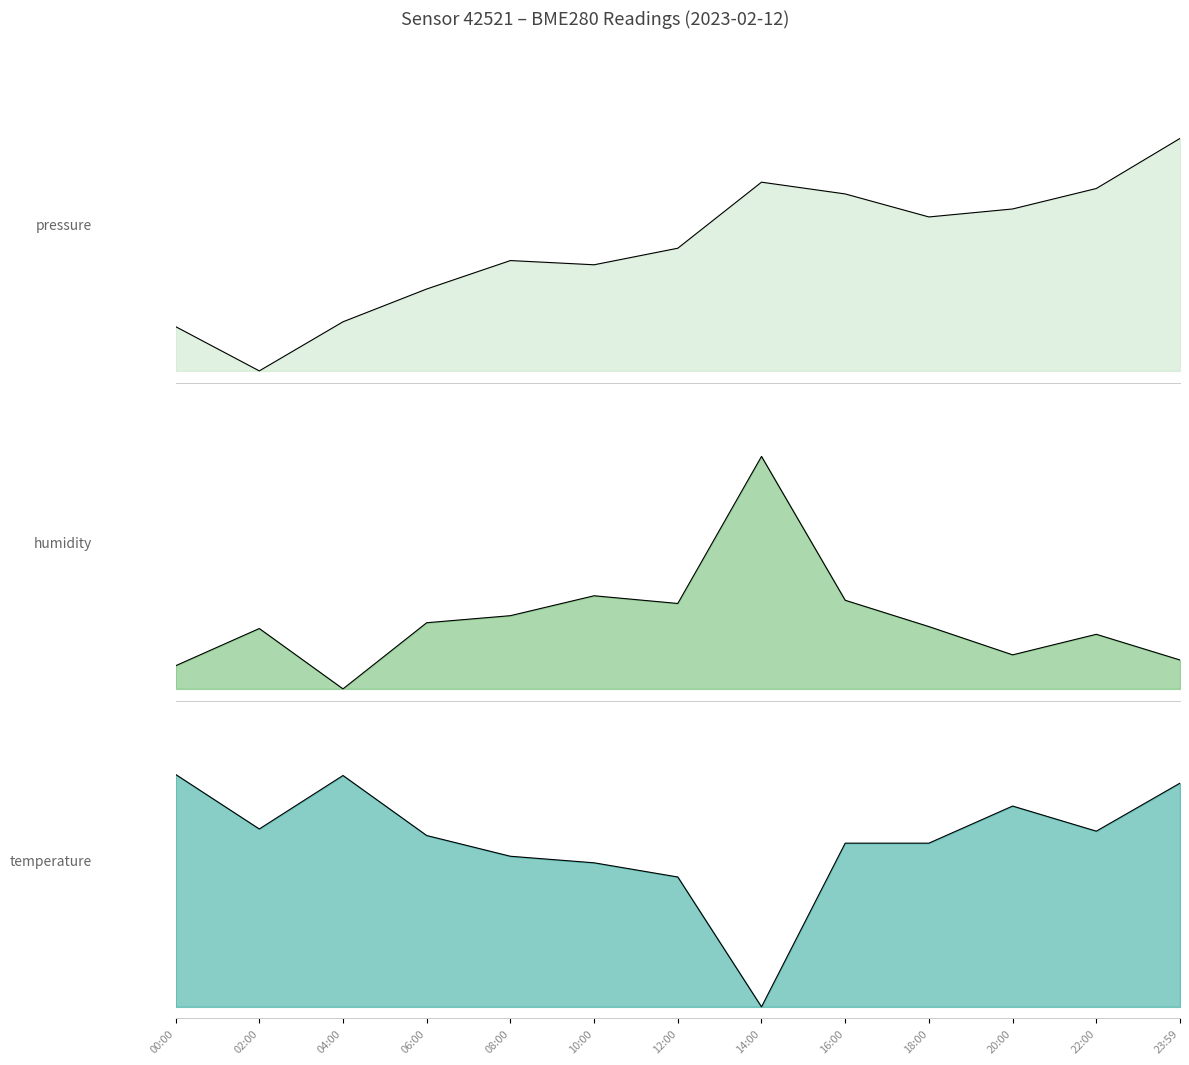

Reading left to right, list all the values displayed in this chart.

pressure: 00:00=0.2	02:00=0.0	04:00=0.2	06:00=0.4	08:00=0.5	10:00=0.5	12:00=0.5	14:00=0.8	16:00=0.8	18:00=0.7	20:00=0.7	22:00=0.8	23:59=1.0
humidity: 00:00=0.1	02:00=0.3	04:00=0.0	06:00=0.3	08:00=0.3	10:00=0.4	12:00=0.4	14:00=1.0	16:00=0.4	18:00=0.3	20:00=0.1	22:00=0.2	23:59=0.1
temperature: 00:00=1.0	02:00=0.8	04:00=1.0	06:00=0.7	08:00=0.6	10:00=0.6	12:00=0.6	14:00=0.0	16:00=0.7	18:00=0.7	20:00=0.9	22:00=0.8	23:59=1.0